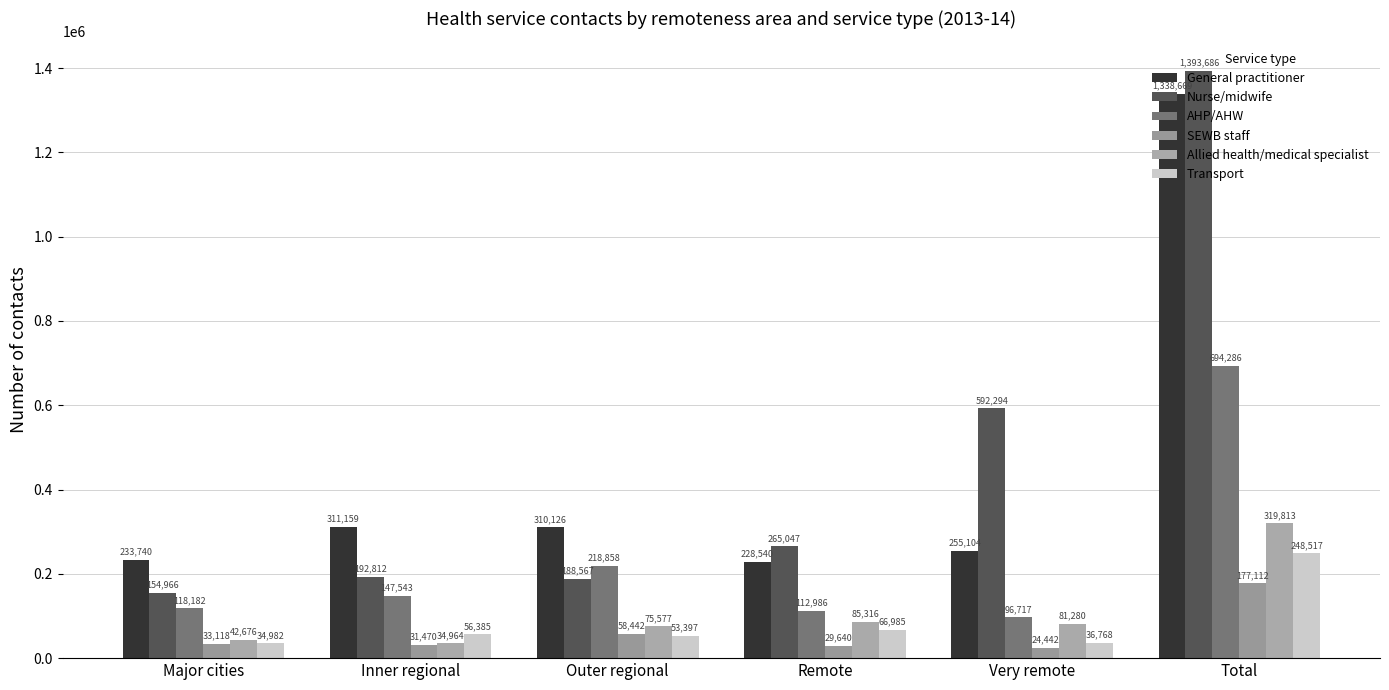

The General practitioner series shows 255104 at Very remote. True or false?

True